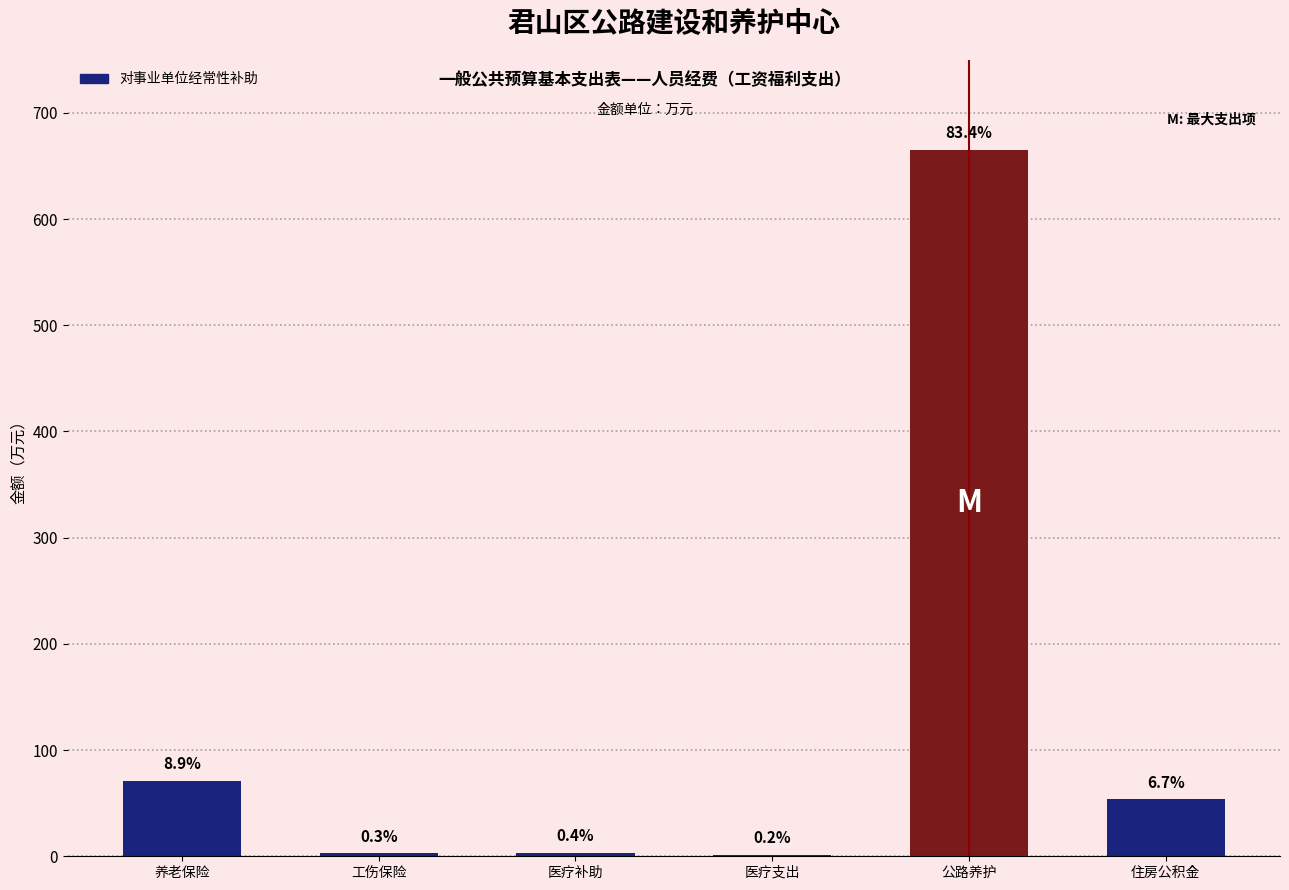

What is the label of the 1st bar from the right?

住房公积金